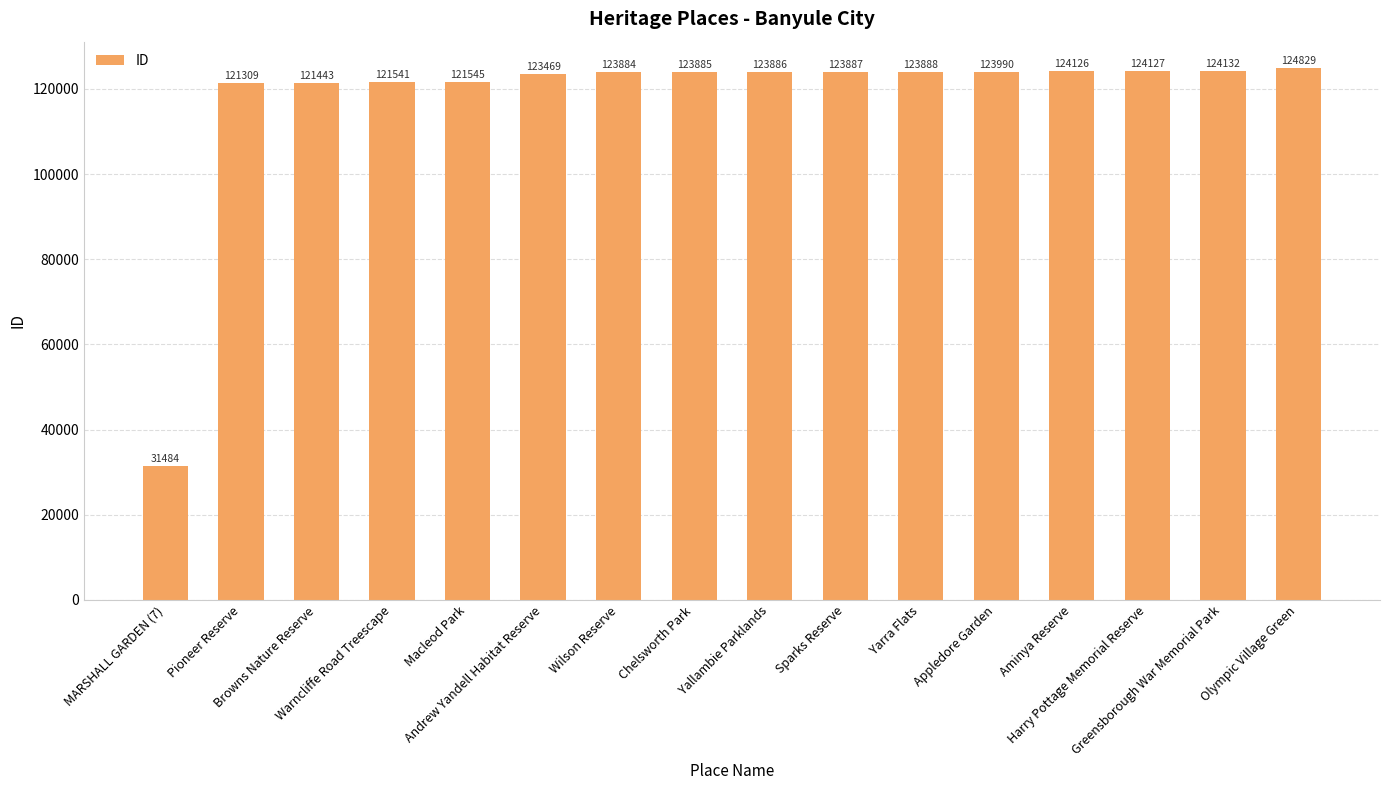

The value at Warncliffe Road Treescape is 183048. True or false?

False